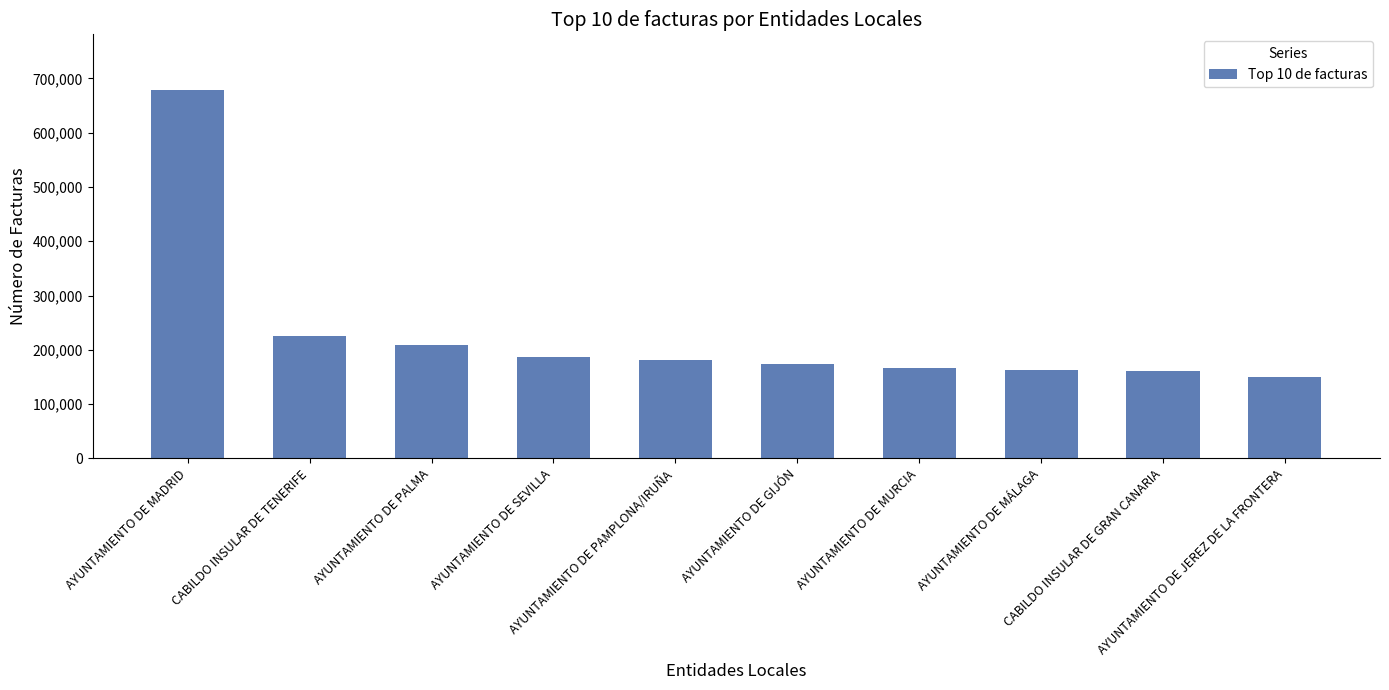

Between AYUNTAMIENTO DE SEVILLA and CABILDO INSULAR DE GRAN CANARIA, which is larger?

AYUNTAMIENTO DE SEVILLA